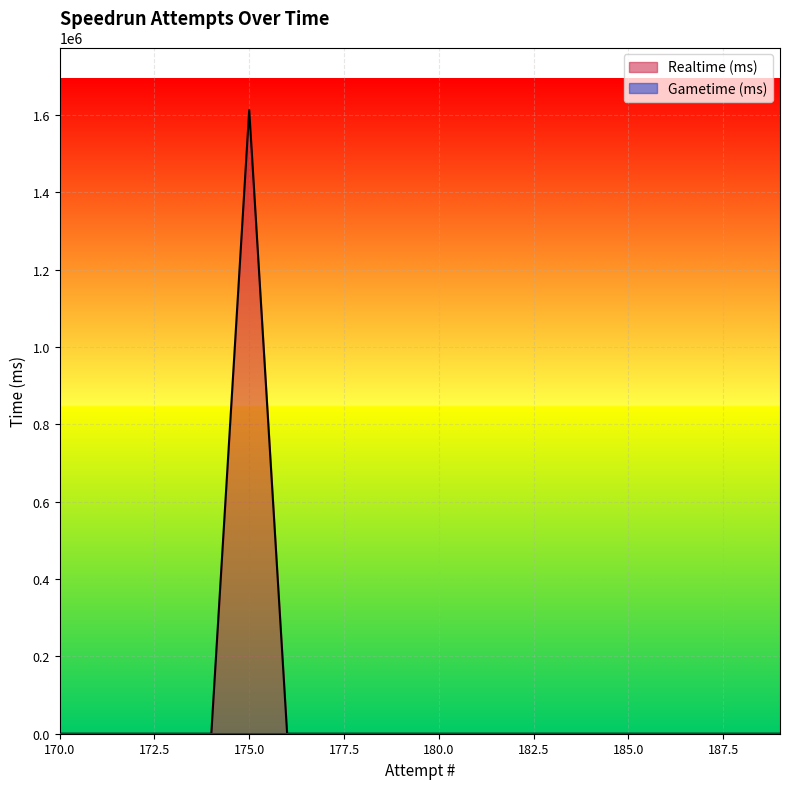

Rank the categories by value from lowest to highest.

189, 188, 187, 186, 185, 184, 183, 182, 181, 180, 179, 178, 177, 176, 174, 173, 172, 171, 170, 175